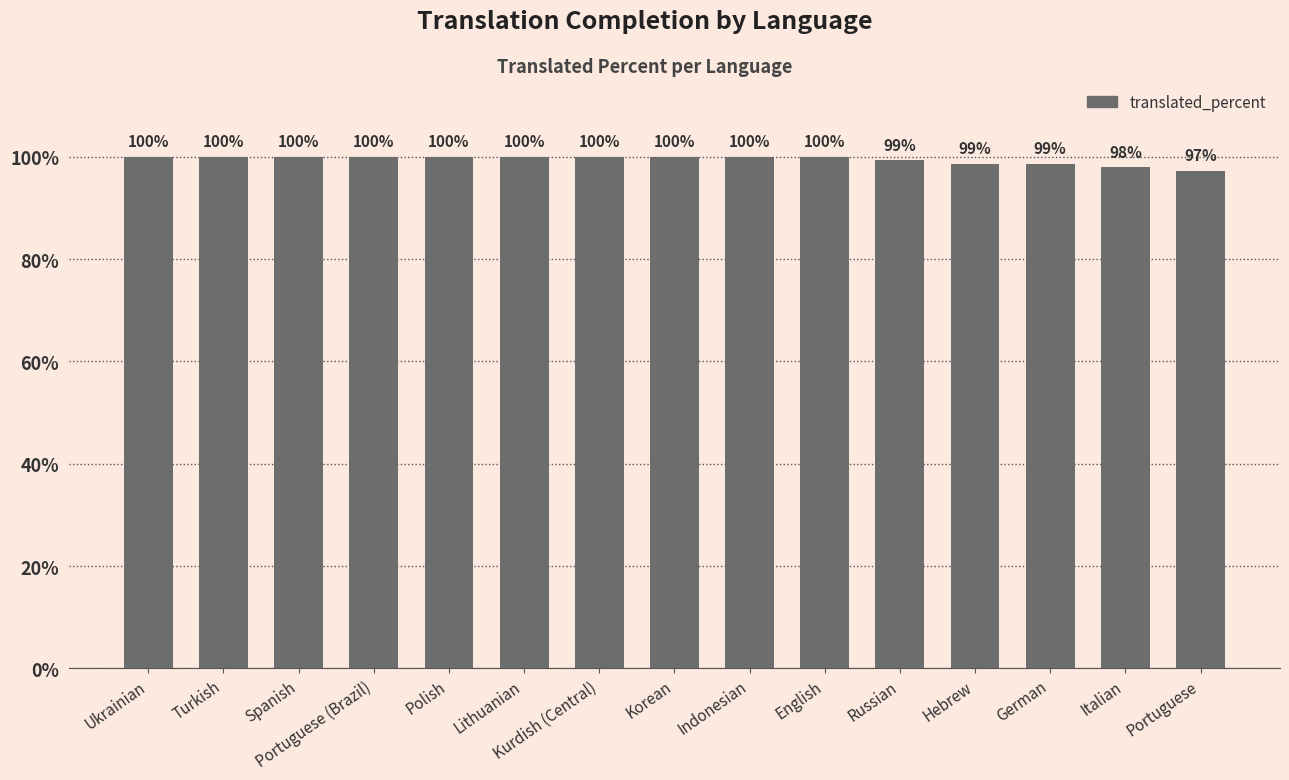

What is the maximum value shown in the chart?

100.0